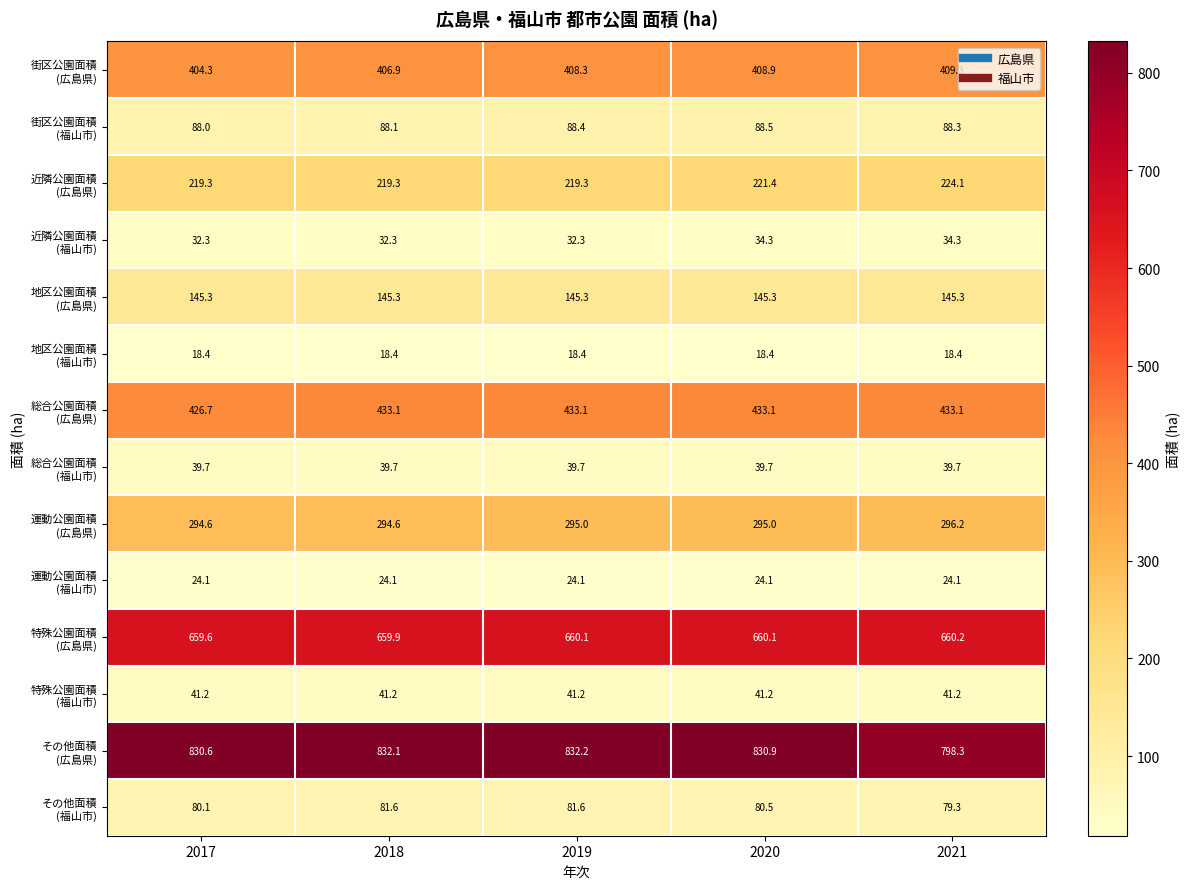

What is the smallest value displayed?

18.4